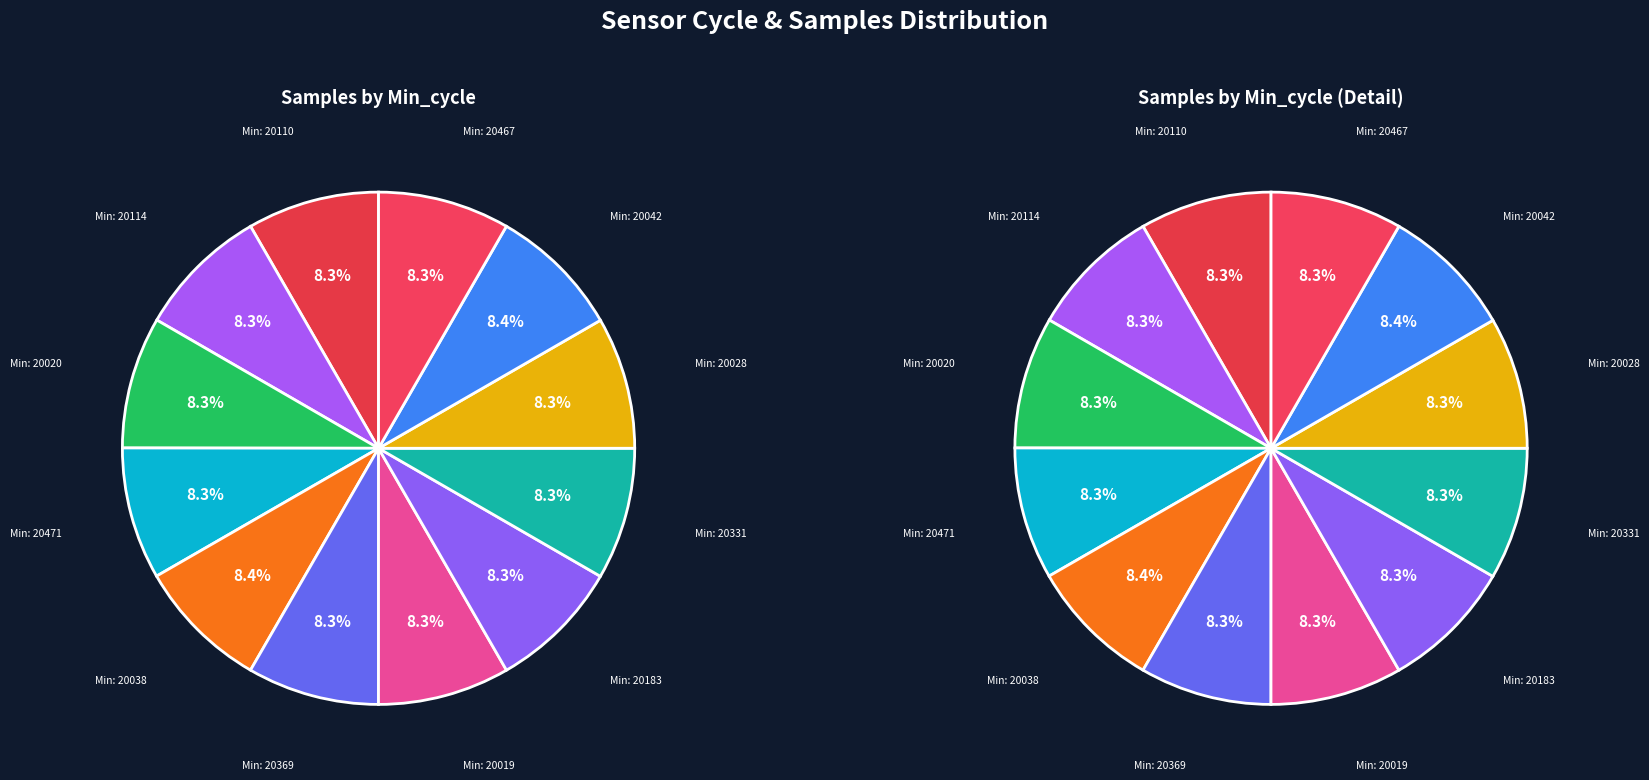

Which has a higher value, 20038 or 20020?

20038